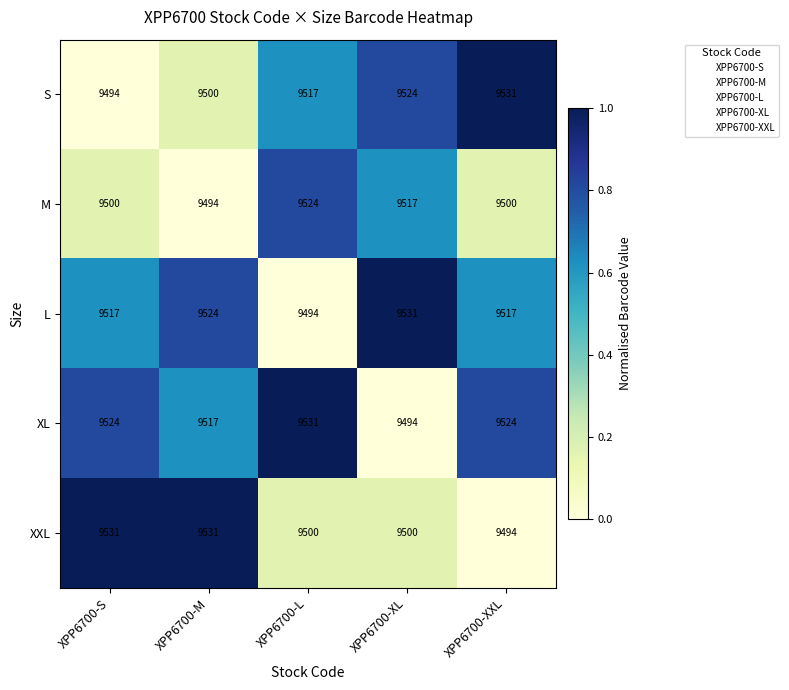

Which series changed the most between XPP6700-M and XPP6700-XXL?

XXL